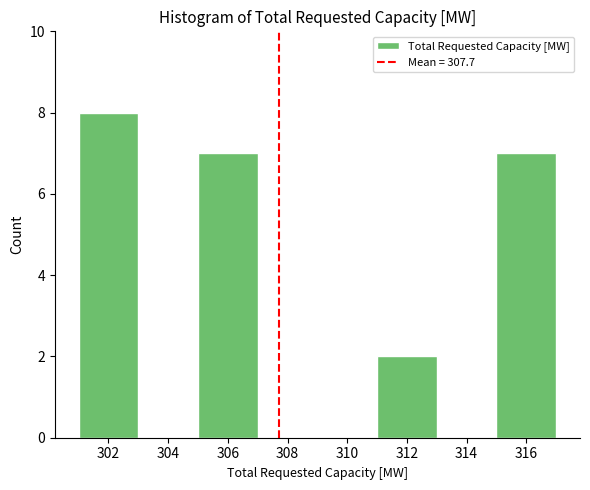

Reading left to right, list every bar in this chart as the range it spans on the x-axis followed by its height. The values are not printed on the chart, so give them approximately, as read against the axis.

301 to 303: 8
303 to 305: 0
305 to 307: 7
307 to 309: 0
309 to 311: 0
311 to 313: 2
313 to 315: 0
315 to 317: 7